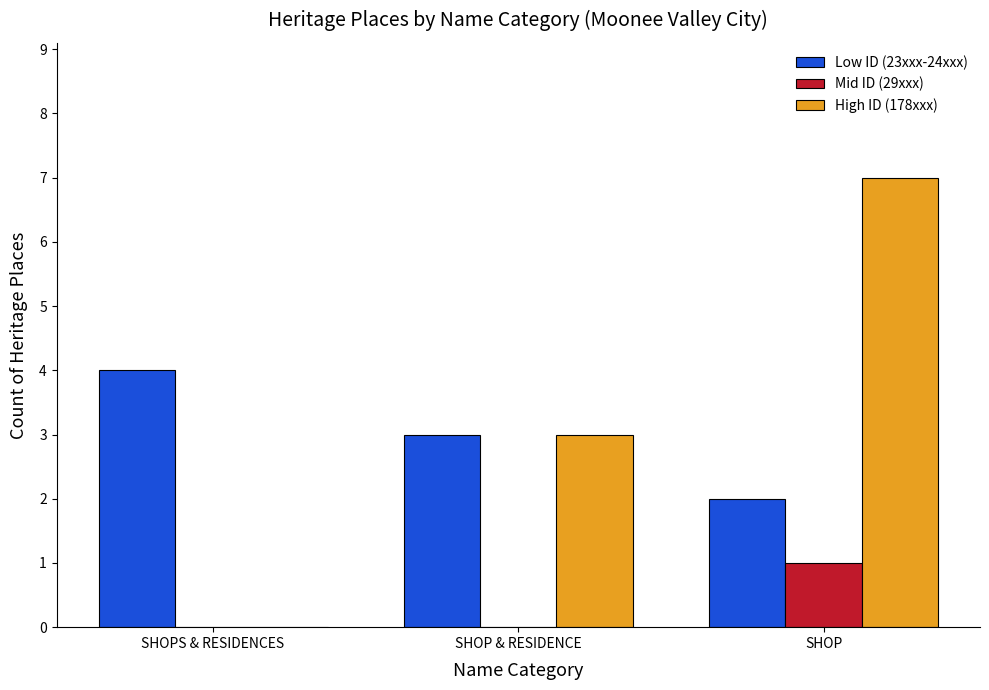

Are the bars horizontal?

No